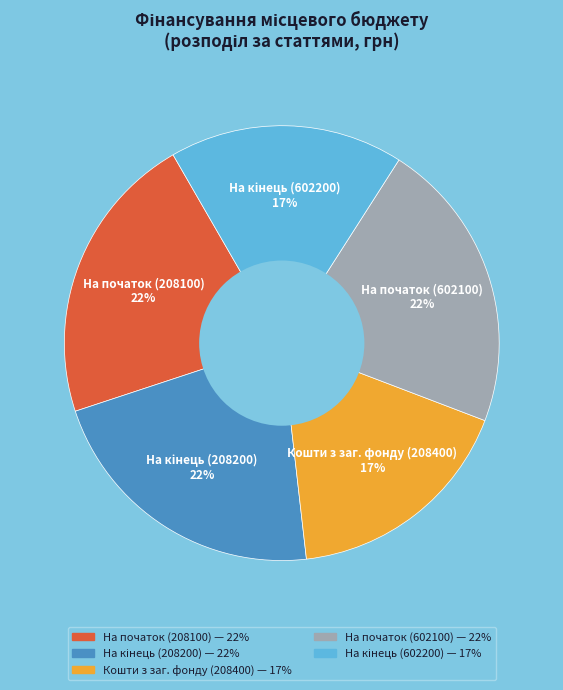

To the nearest percent, what is the average slice percentage?

20%